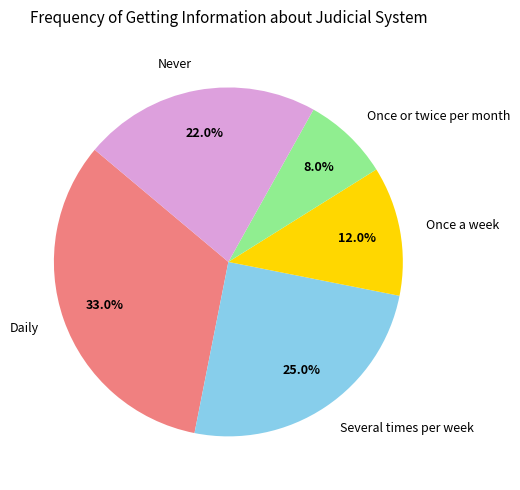

Count the number of slices in the pie.

5